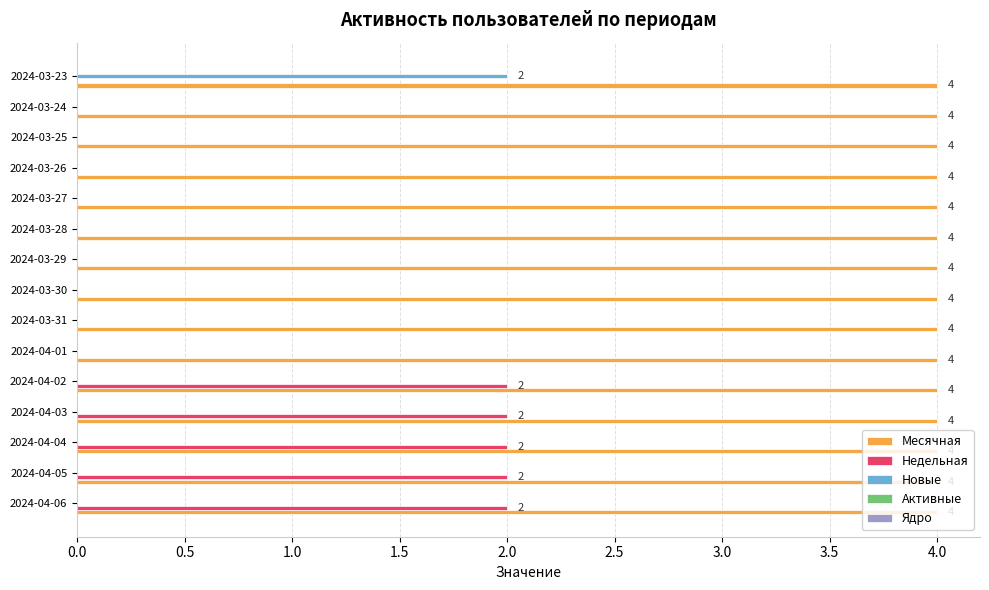

Is it true that Новые equals 0 at 2024-03-31?

True